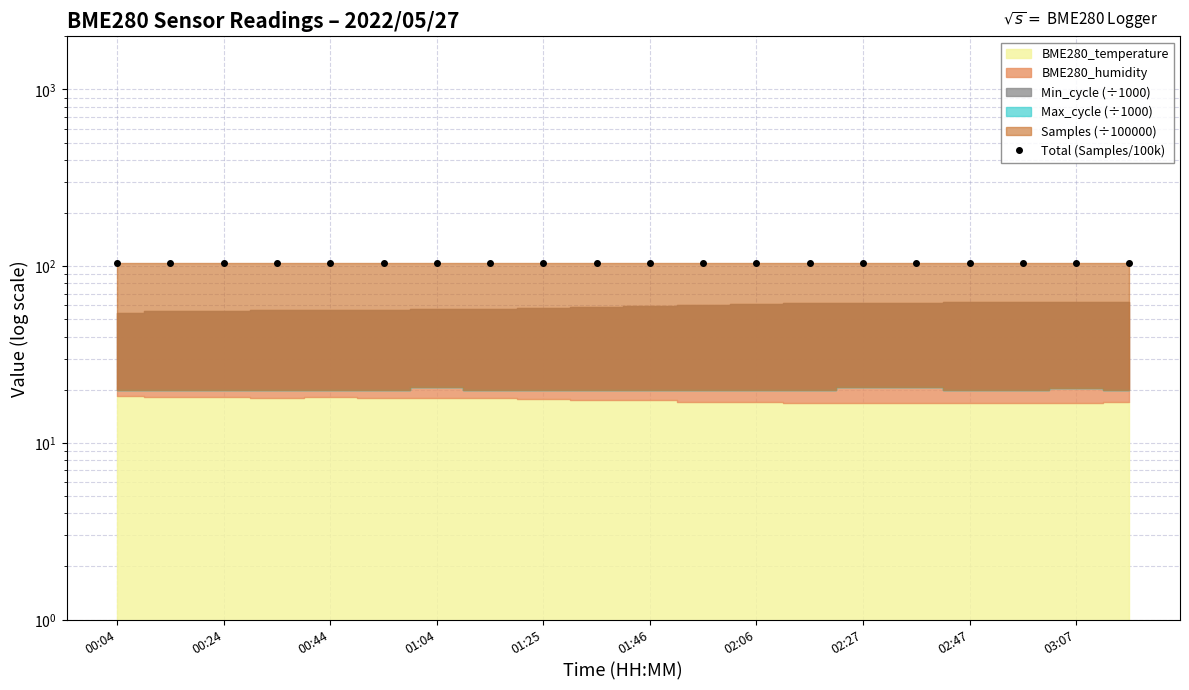

What is the difference between the maximum and minimum values?

0.2